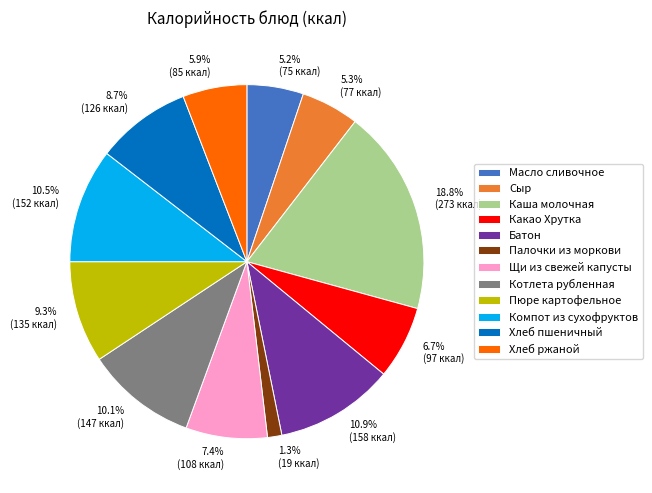

What is the total percentage of Палочки из моркови and Каша молочная?

20.1%